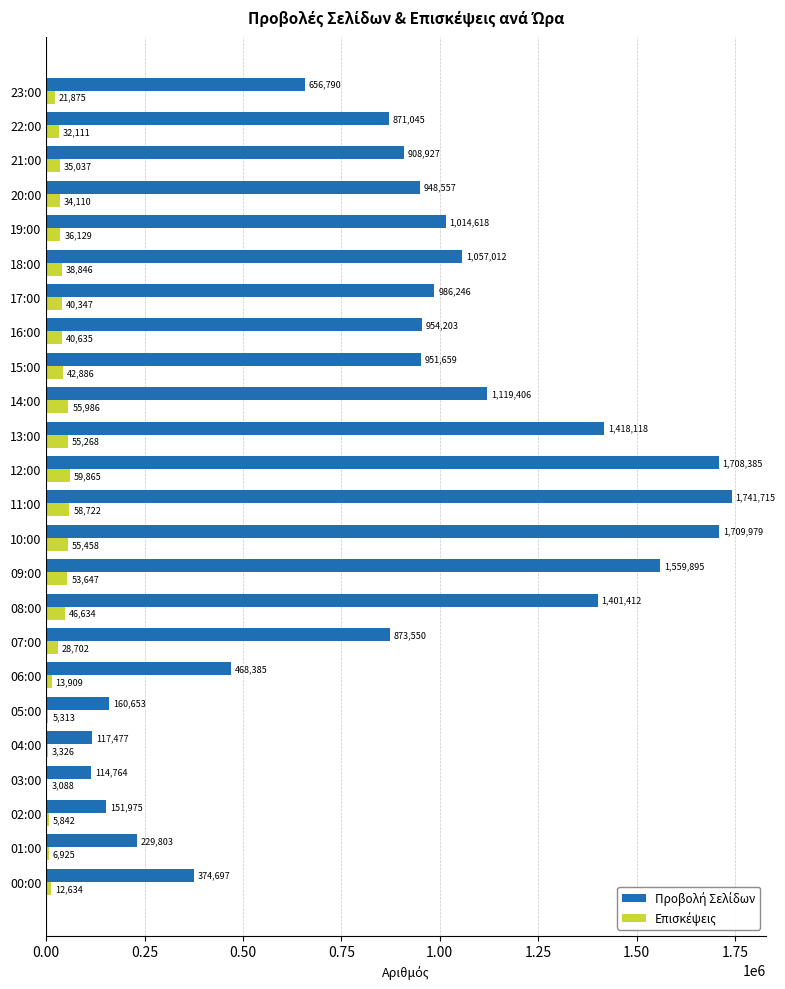

At which category is the sum across all series the highest?

11:00